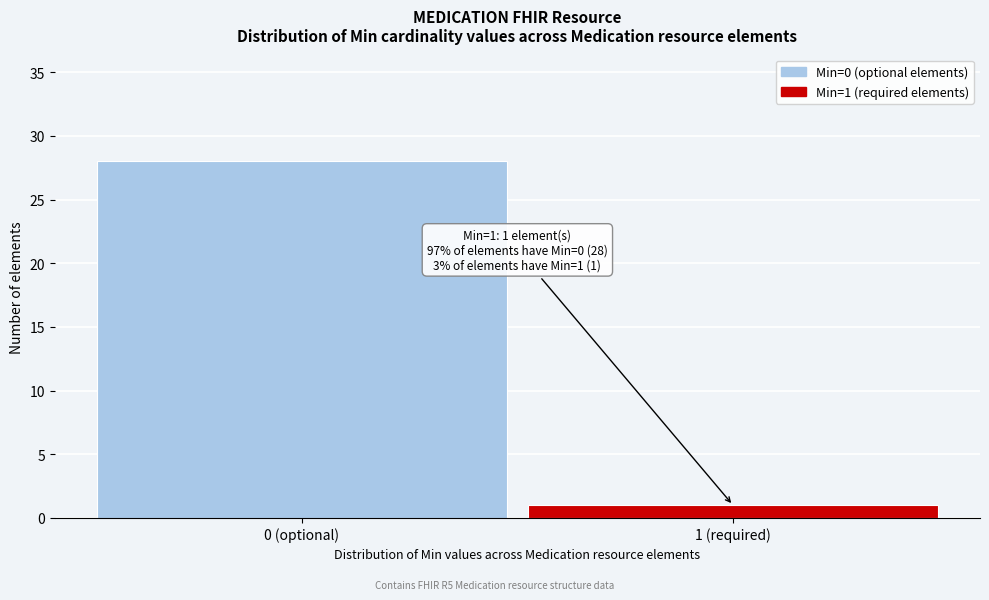

Reading left to right, what are all the values shown in this chart?

0 (optional)=28	1 (required)=1